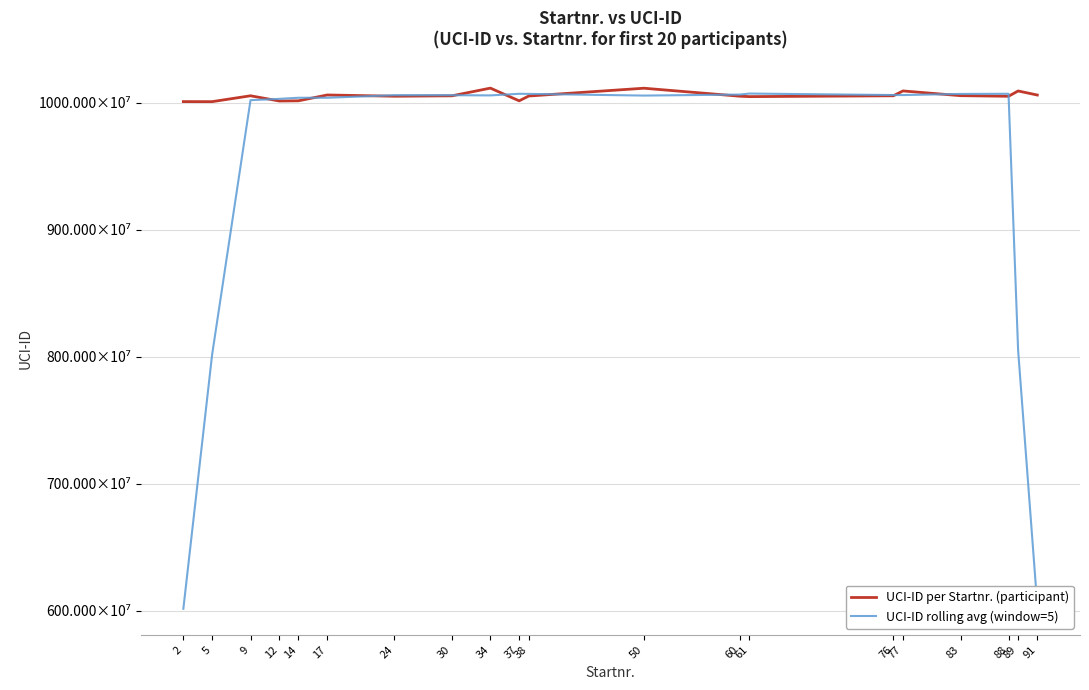

Which series has the widest spread of values?

UCI-ID rolling avg (window=5)